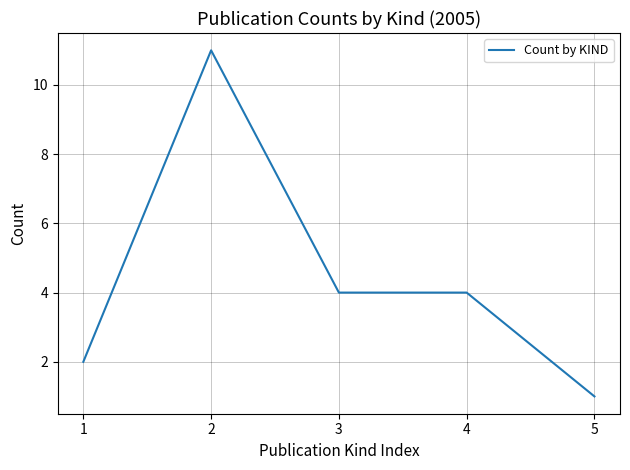

What is the ratio of the value at 2 to the value at 5?

11.0